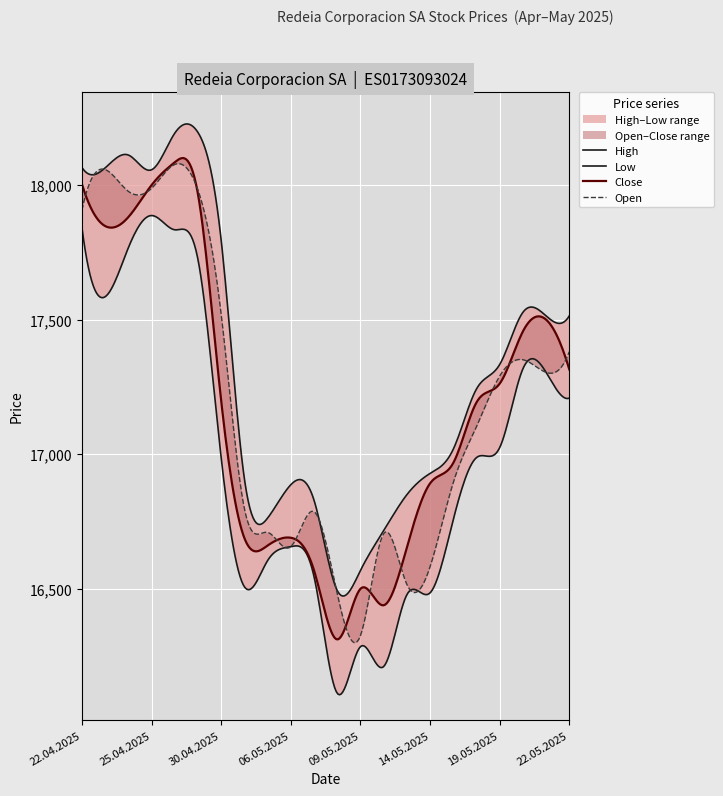

Between 24.04.2025 and 20.05.2025, which series saw the biggest shift?

Open